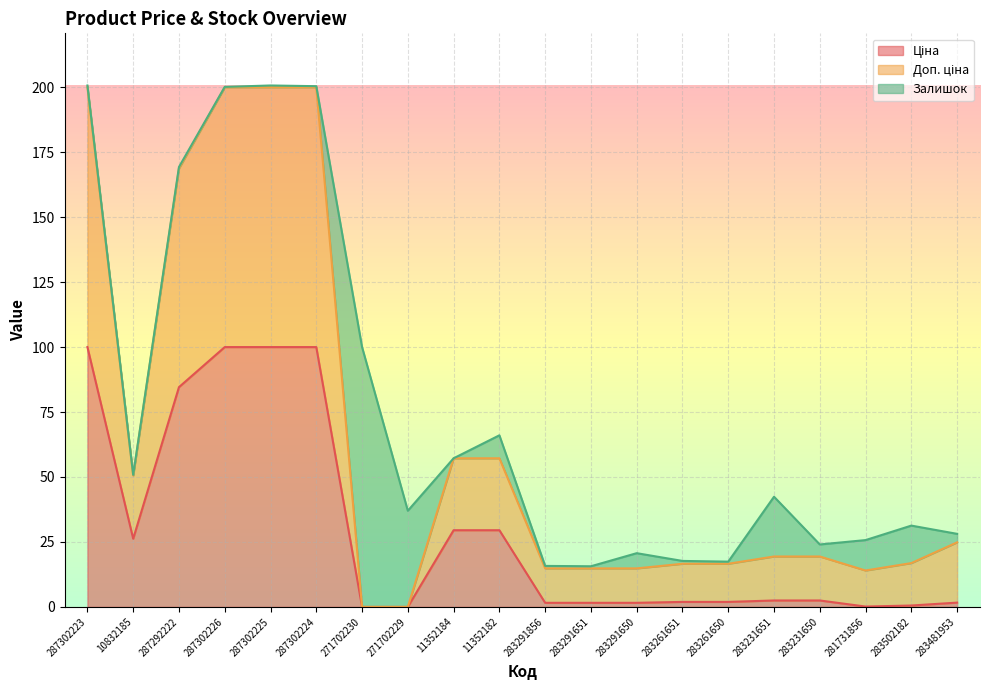

What is the label of the 13th point from the left?

283291650